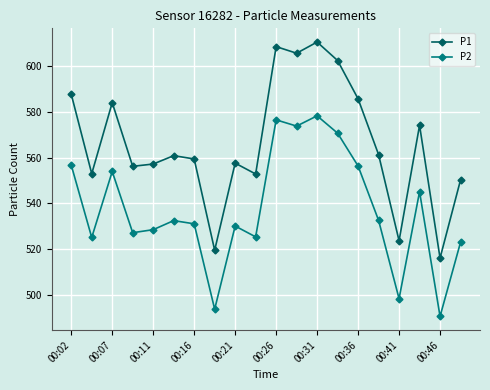

What is the greatest value displayed?

610.7